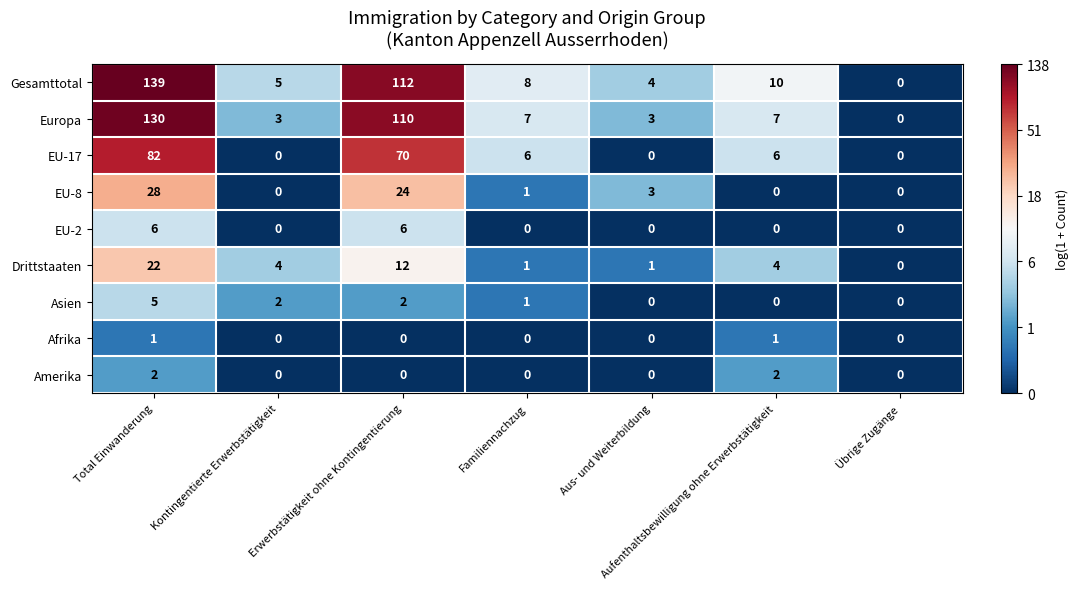

What is the total value across all series at Kontingentierte Erwerbstätigkeit?

14